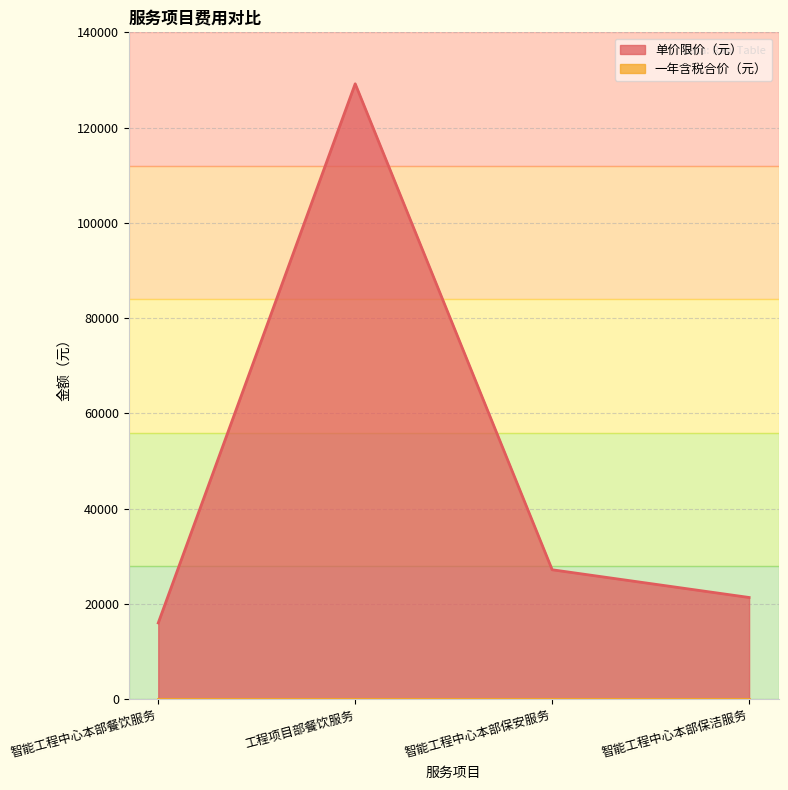

How many values are below 27200?

2